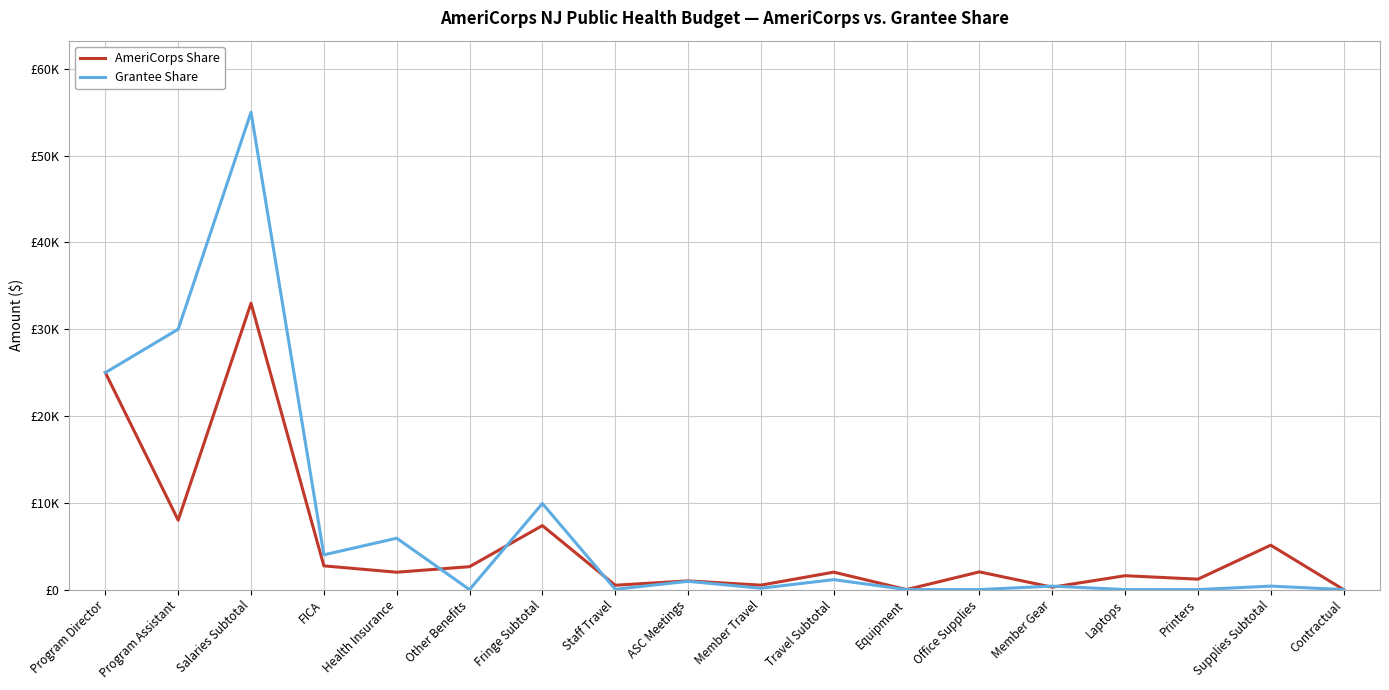

How many series are shown in this chart?

2